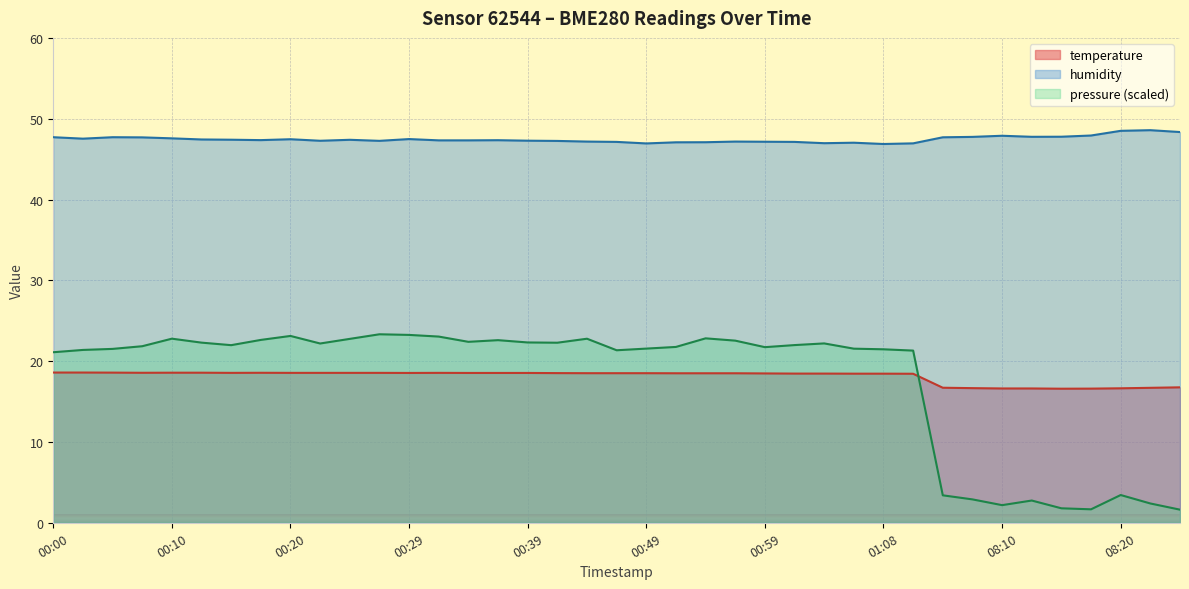

Which label corresponds to the smallest value in the chart?

08:15